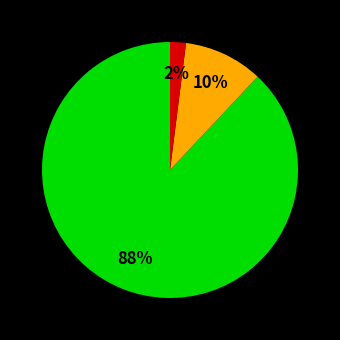

To the nearest percent, what is the difference between the largest and smallest slice percentages?

86%